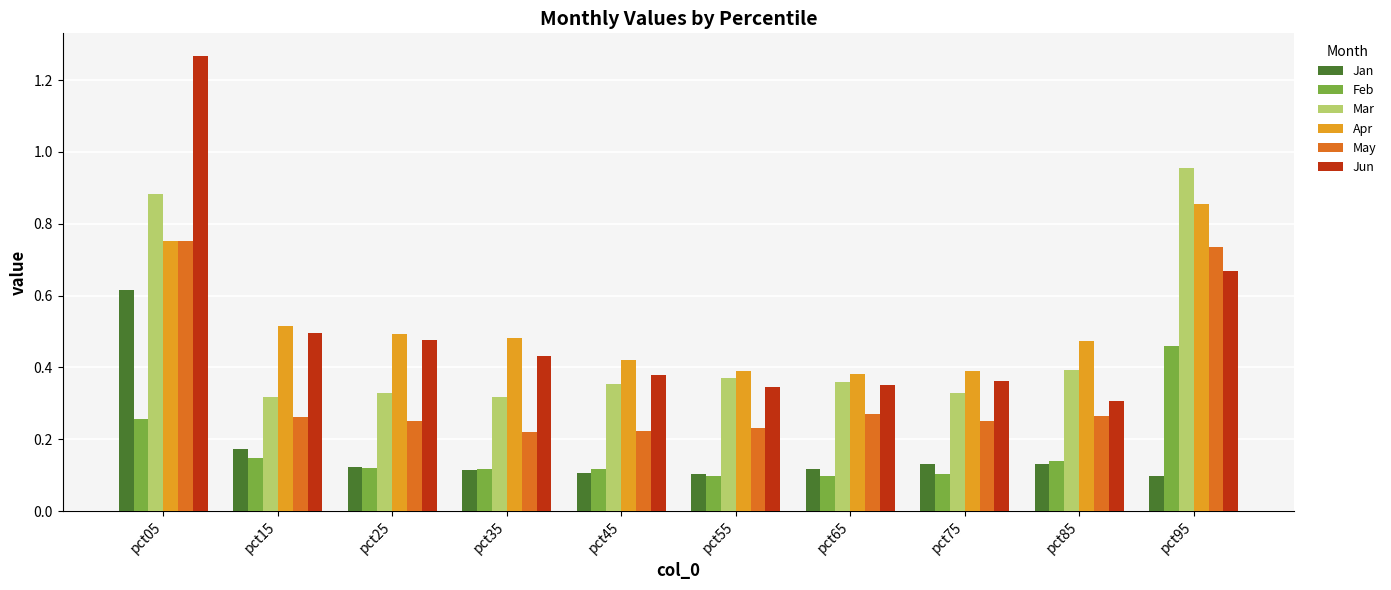

Does the chart contain any negative values?

No